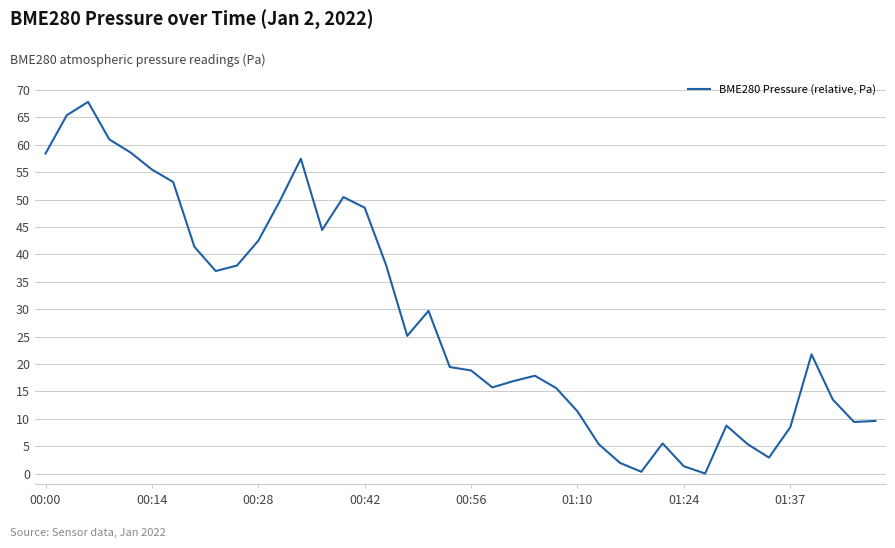

What is the maximum value shown in the chart?

67.9